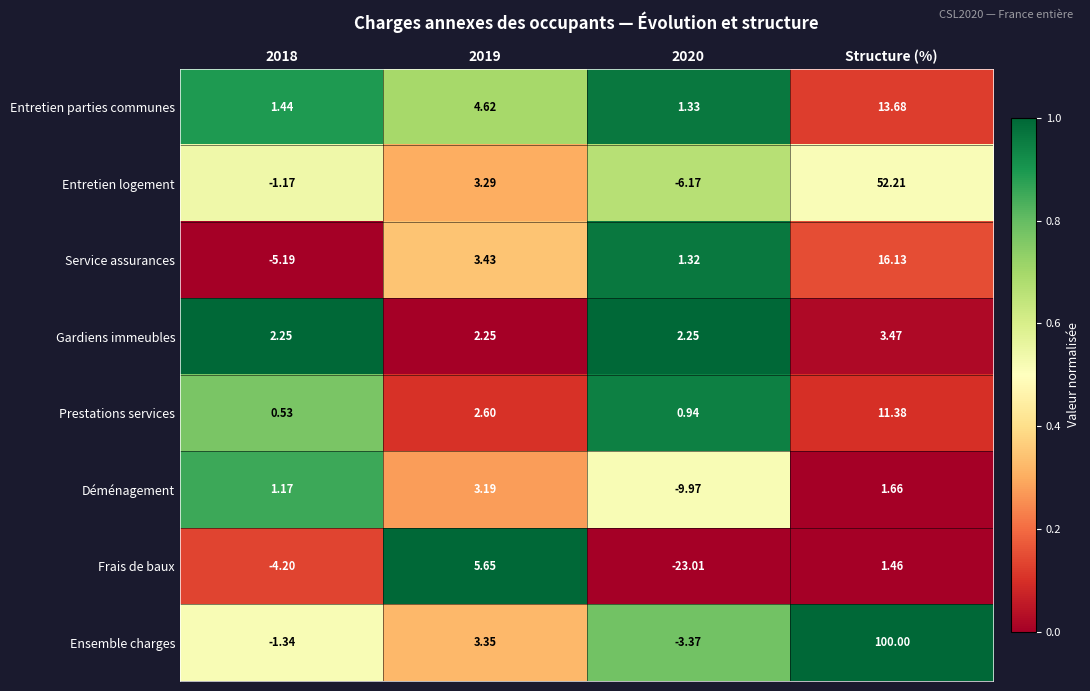

Rank the series at Structure (%) from lowest to highest value.

Frais de baux, Déménagement, Gardiens immeubles, Prestations services, Entretien parties communes, Service assurances, Entretien logement, Ensemble charges